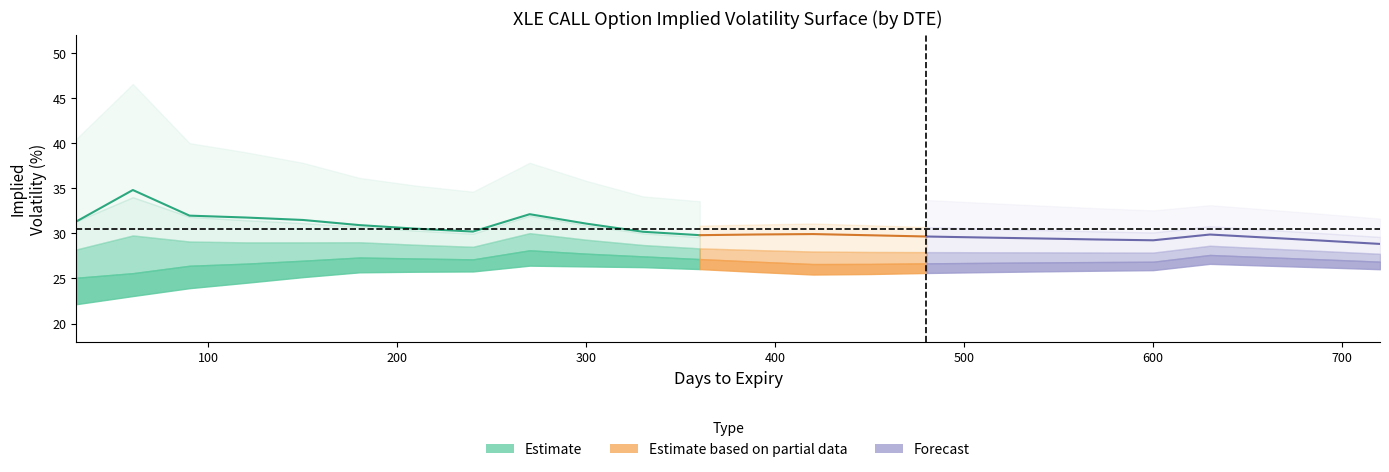

What is the sum of the strike_75 values at 510 and 660?

54.1